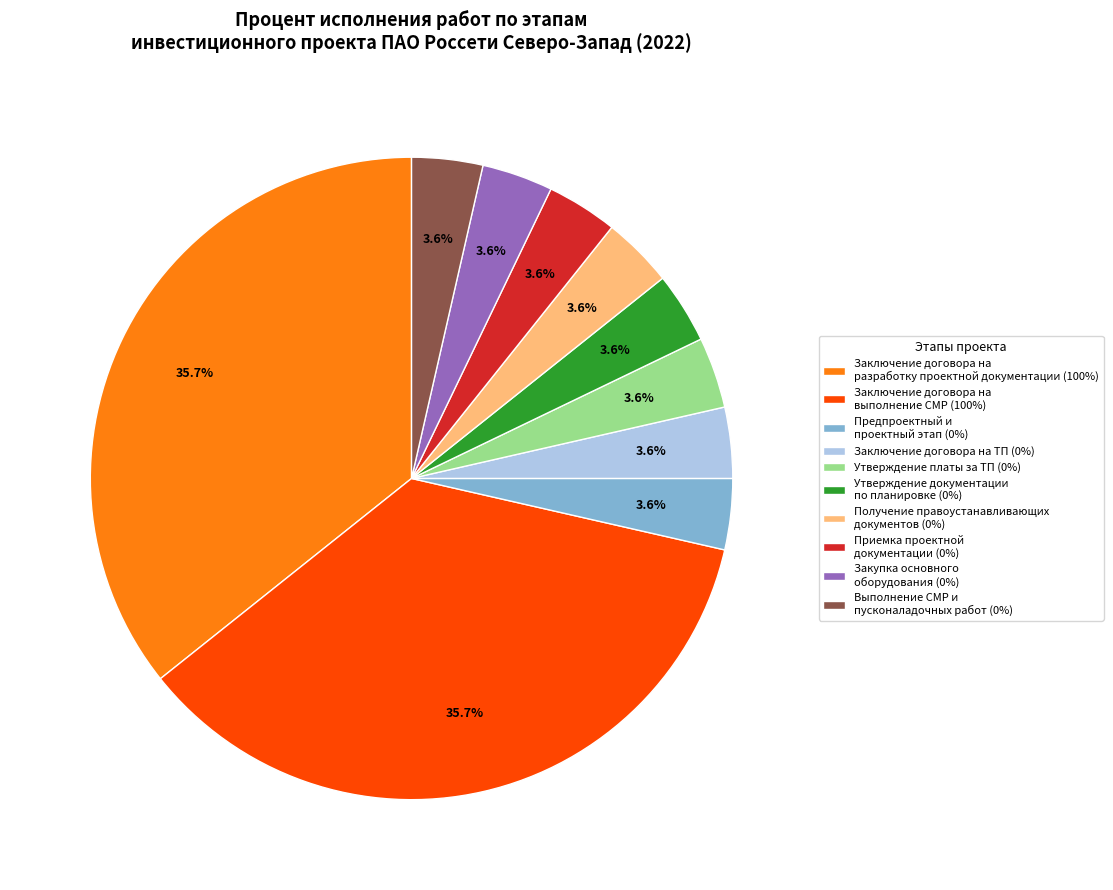

Is Утверждение документации по планировке (0%) the majority of the pie?

No